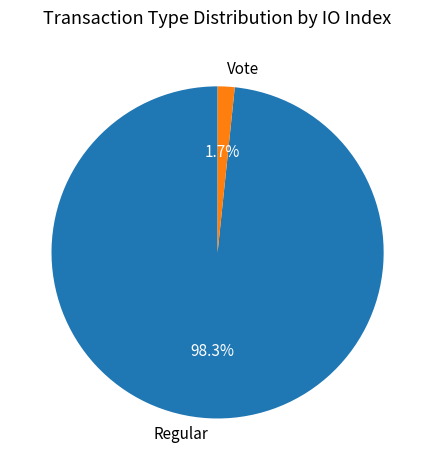

How many segments does this pie chart have?

2